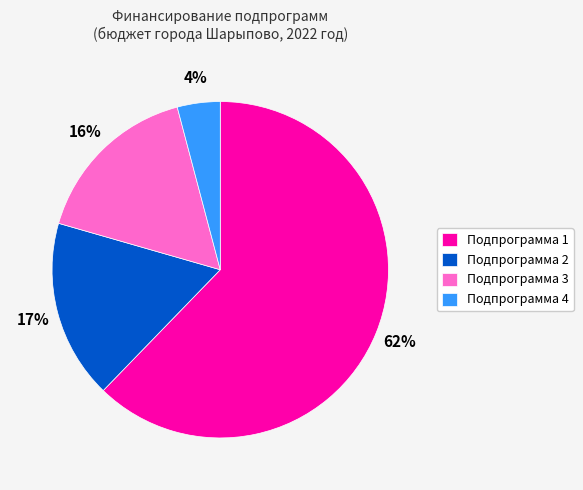

Do Подпрограмма 4 and Подпрограмма 2 together represent more than half of the pie?

No